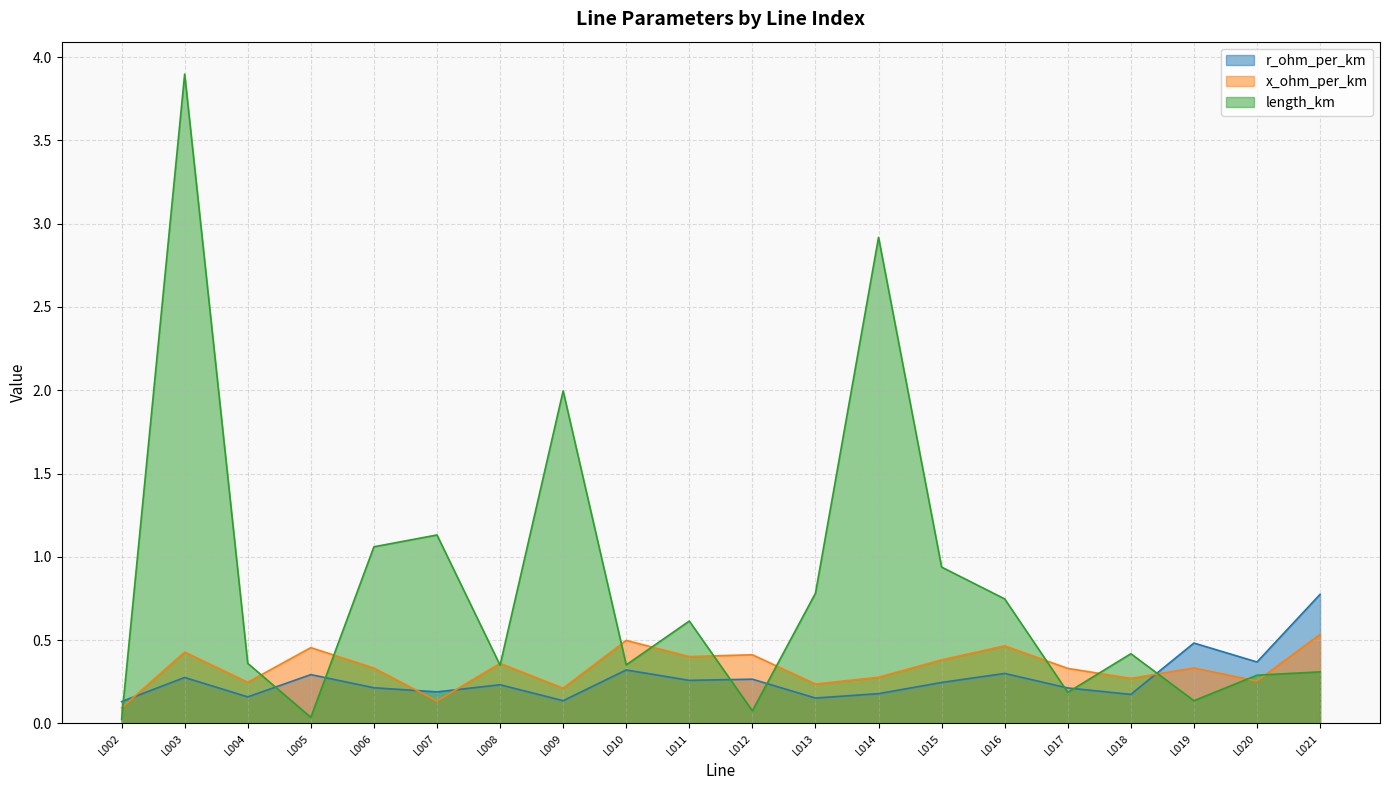

Reading right to left, list all the values displayed in this chart.

r_ohm_per_km: L021=0.8	L020=0.4	L019=0.5	L018=0.2	L017=0.2	L016=0.3	L015=0.2	L014=0.2	L013=0.2	L012=0.3	L011=0.3	L010=0.3	L009=0.1	L008=0.2	L007=0.2	L006=0.2	L005=0.3	L004=0.2	L003=0.3	L002=0.1
x_ohm_per_km: L021=0.5	L020=0.3	L019=0.3	L018=0.3	L017=0.3	L016=0.5	L015=0.4	L014=0.3	L013=0.2	L012=0.4	L011=0.4	L010=0.5	L009=0.2	L008=0.4	L007=0.1	L006=0.3	L005=0.5	L004=0.2	L003=0.4	L002=0.1
length_km: L021=0.3	L020=0.3	L019=0.1	L018=0.4	L017=0.2	L016=0.7	L015=0.9	L014=2.9	L013=0.8	L012=0.1	L011=0.6	L010=0.4	L009=2.0	L008=0.3	L007=1.1	L006=1.1	L005=0.0	L004=0.4	L003=3.9	L002=0.0